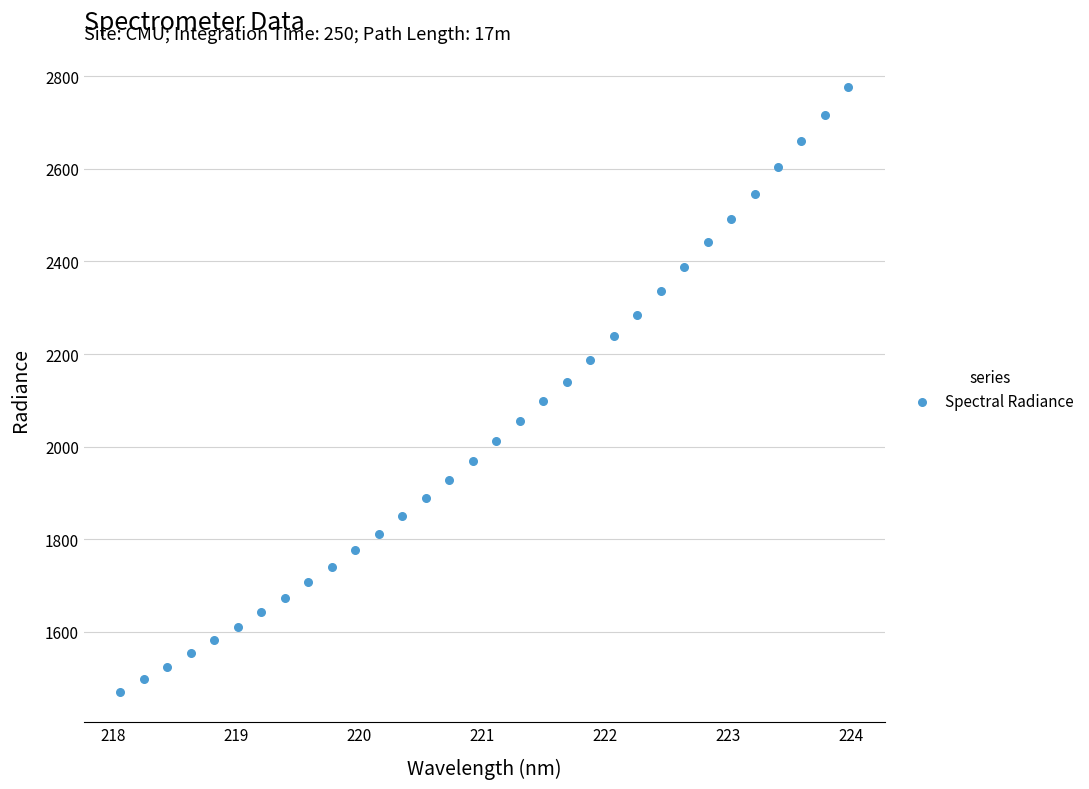

What is the range of X values (max minus min)?

5.9